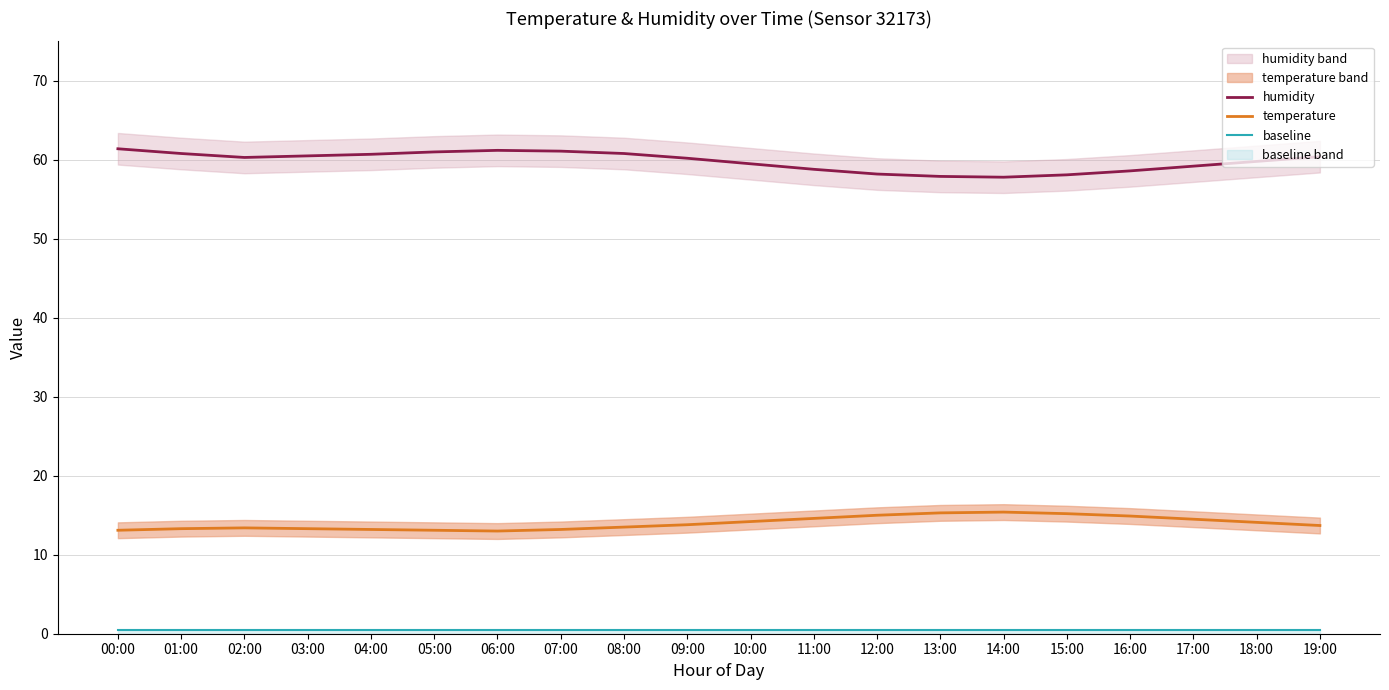

Reading left to right, list all the values displayed in this chart.

humidity: 00:00=61.4	01:00=60.8	02:00=60.3	03:00=60.5	04:00=60.7	05:00=61.0	06:00=61.2	07:00=61.1	08:00=60.8	09:00=60.2	10:00=59.5	11:00=58.8	12:00=58.2	13:00=57.9	14:00=57.8	15:00=58.1	16:00=58.6	17:00=59.2	18:00=59.8	19:00=60.4
temperature: 00:00=13.1	01:00=13.3	02:00=13.4	03:00=13.3	04:00=13.2	05:00=13.1	06:00=13.0	07:00=13.2	08:00=13.5	09:00=13.8	10:00=14.2	11:00=14.6	12:00=15.0	13:00=15.3	14:00=15.4	15:00=15.2	16:00=14.9	17:00=14.5	18:00=14.1	19:00=13.7
baseline: 00:00=0.5	01:00=0.5	02:00=0.5	03:00=0.5	04:00=0.5	05:00=0.5	06:00=0.5	07:00=0.5	08:00=0.5	09:00=0.5	10:00=0.5	11:00=0.5	12:00=0.5	13:00=0.5	14:00=0.5	15:00=0.5	16:00=0.5	17:00=0.5	18:00=0.5	19:00=0.5